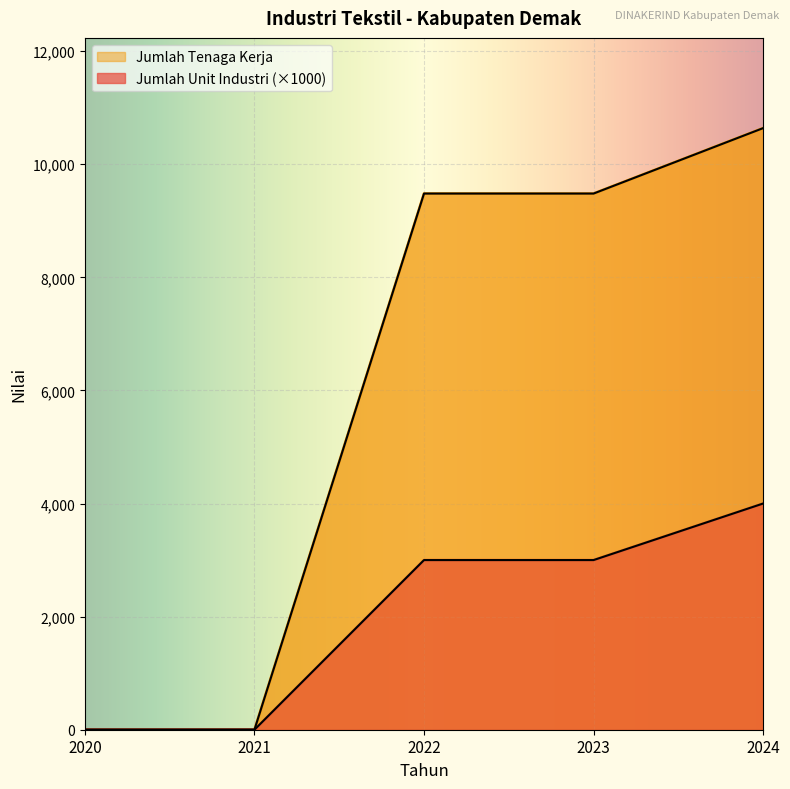

Between 2023 and 2022, which is larger?

2023